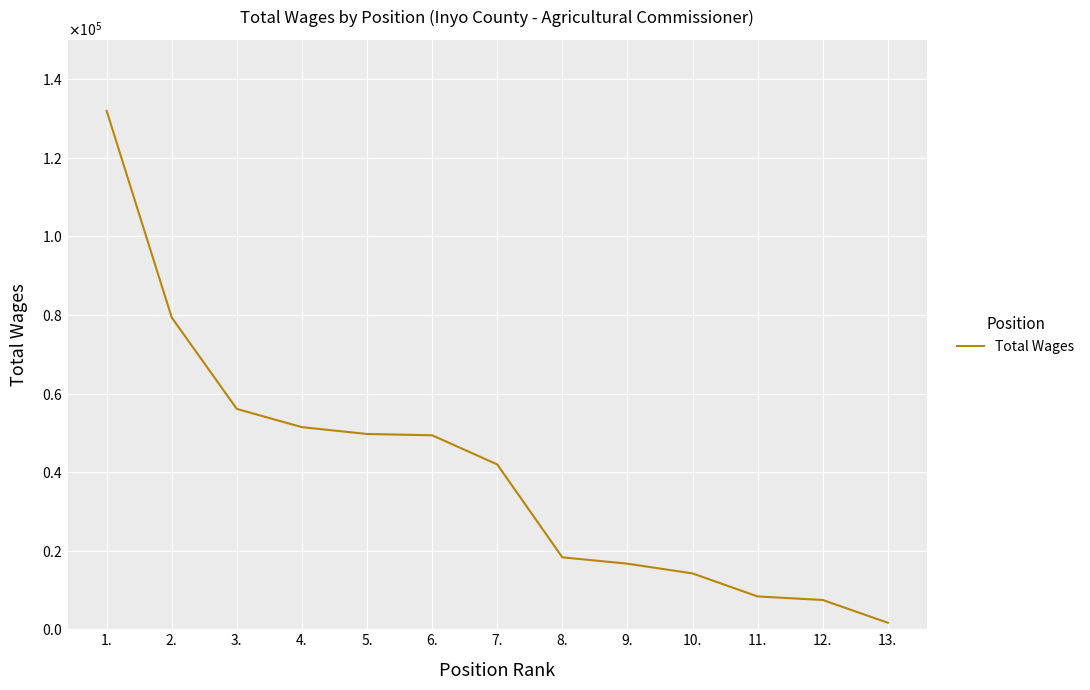

List the labels in order of value, smallest first.

13., 12., 11., 10., 9., 8., 7., 6., 5., 4., 3., 2., 1.